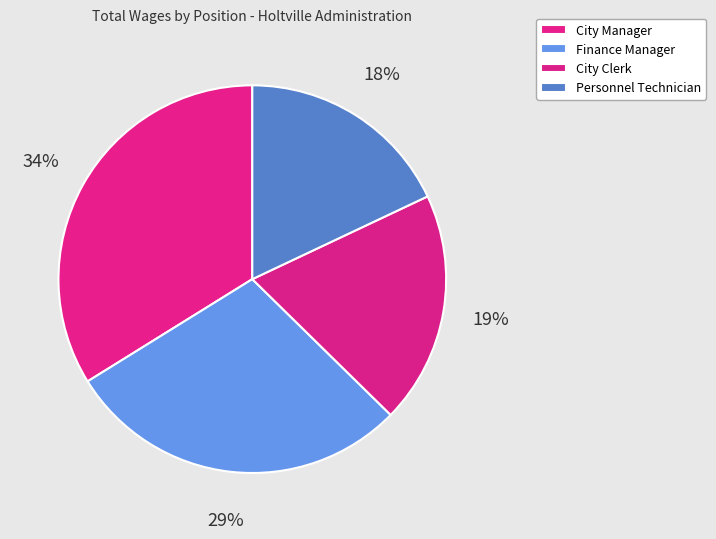

To the nearest percent, what is the average slice percentage?

25%